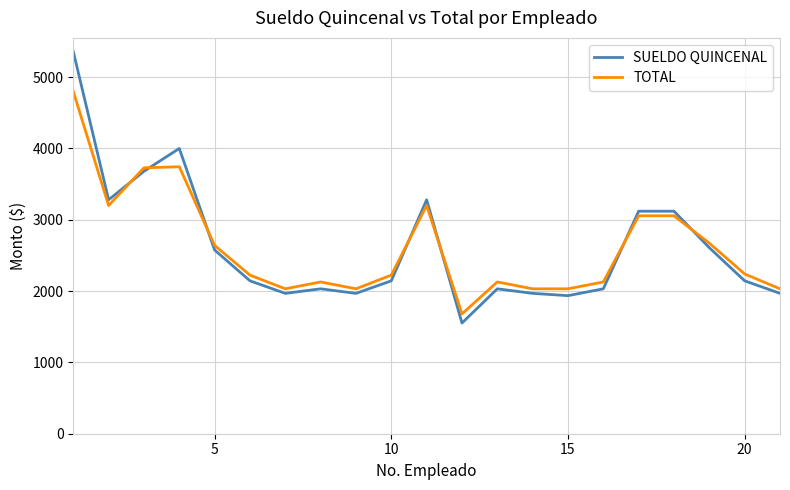

Rank the series by their maximum value, from highest to lowest.

SUELDO QUINCENAL, TOTAL